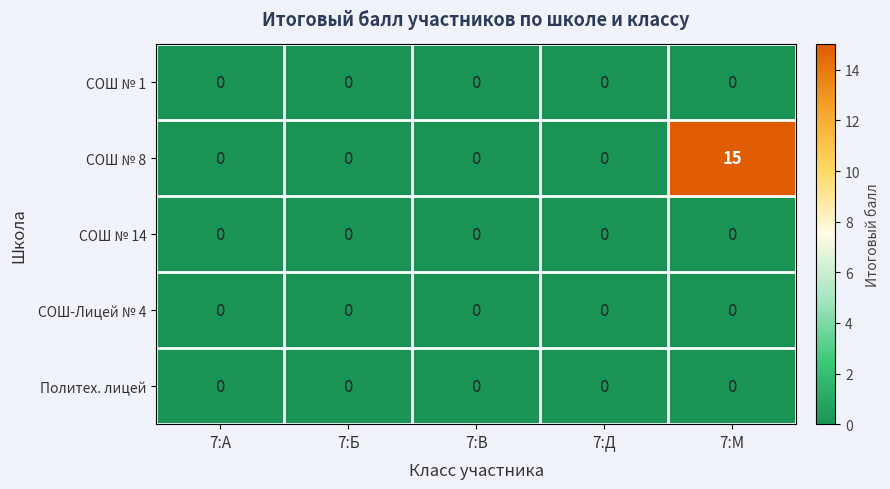

The value of Политех. лицей at 7:Д is 0. True or false?

True